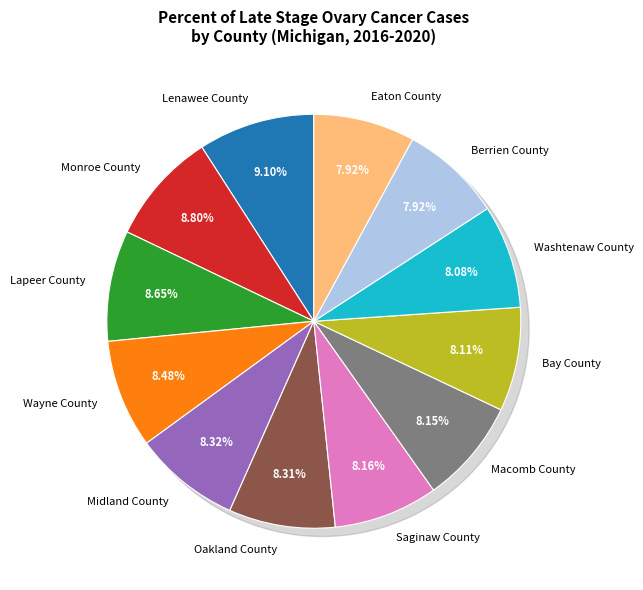

To the nearest percent, what percentage of the pie is Washtenaw County?

8%